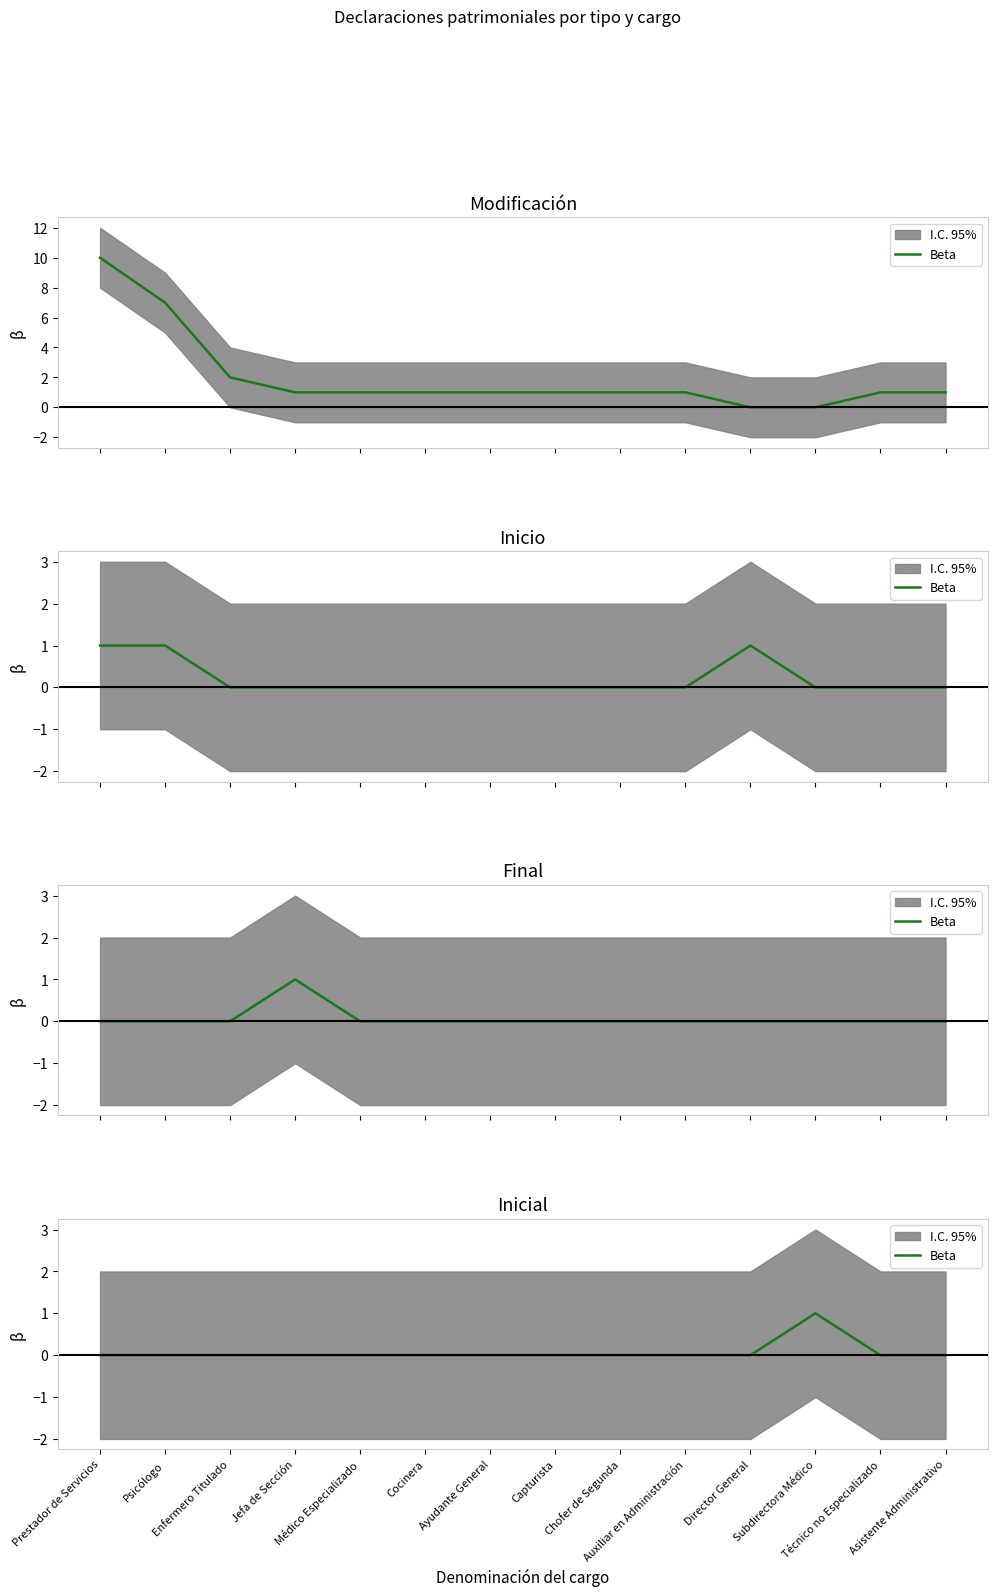

Is it true that the value at Ayudante General is 0?

False